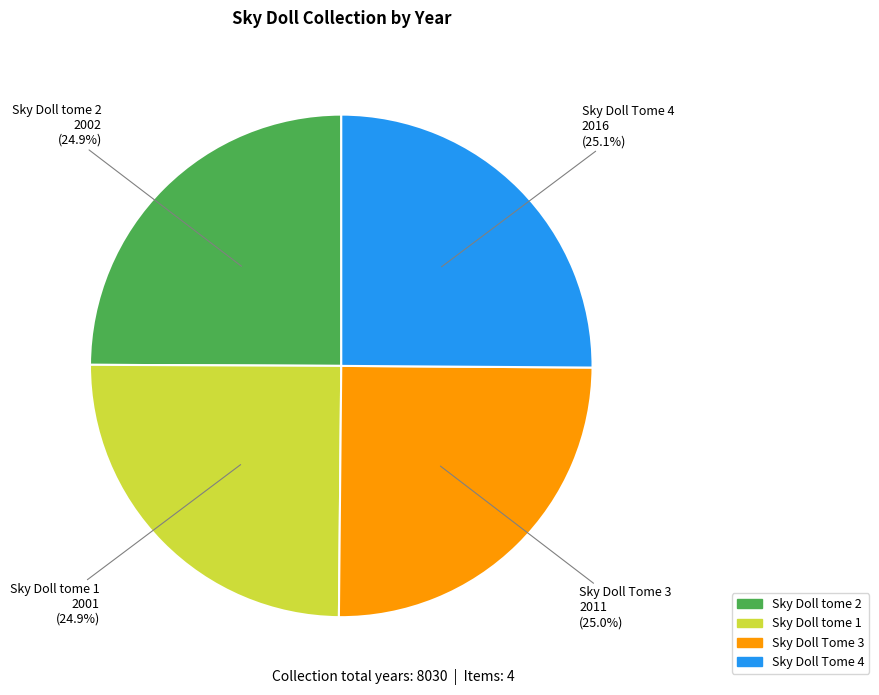

True or false: Sky Doll tome 2 accounts for 25% of the total.

True